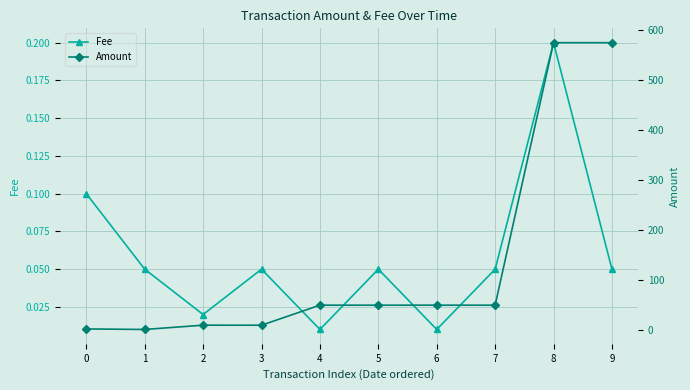

What is the value of the Fee point at the 1st from the left?

0.1